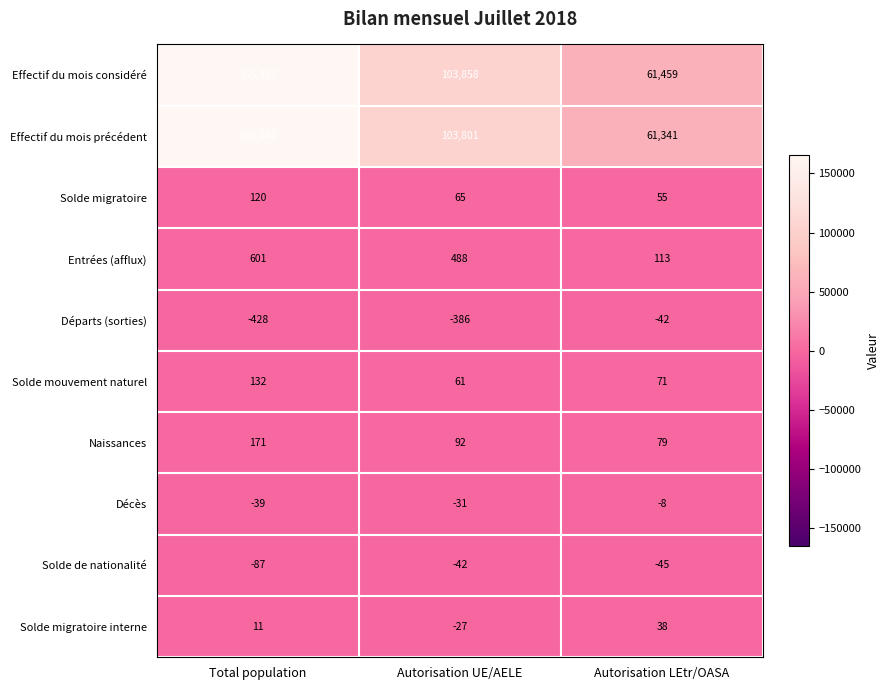

What is the difference between the Solde migratoire values at Autorisation LEtr/OASA and Total population?

65